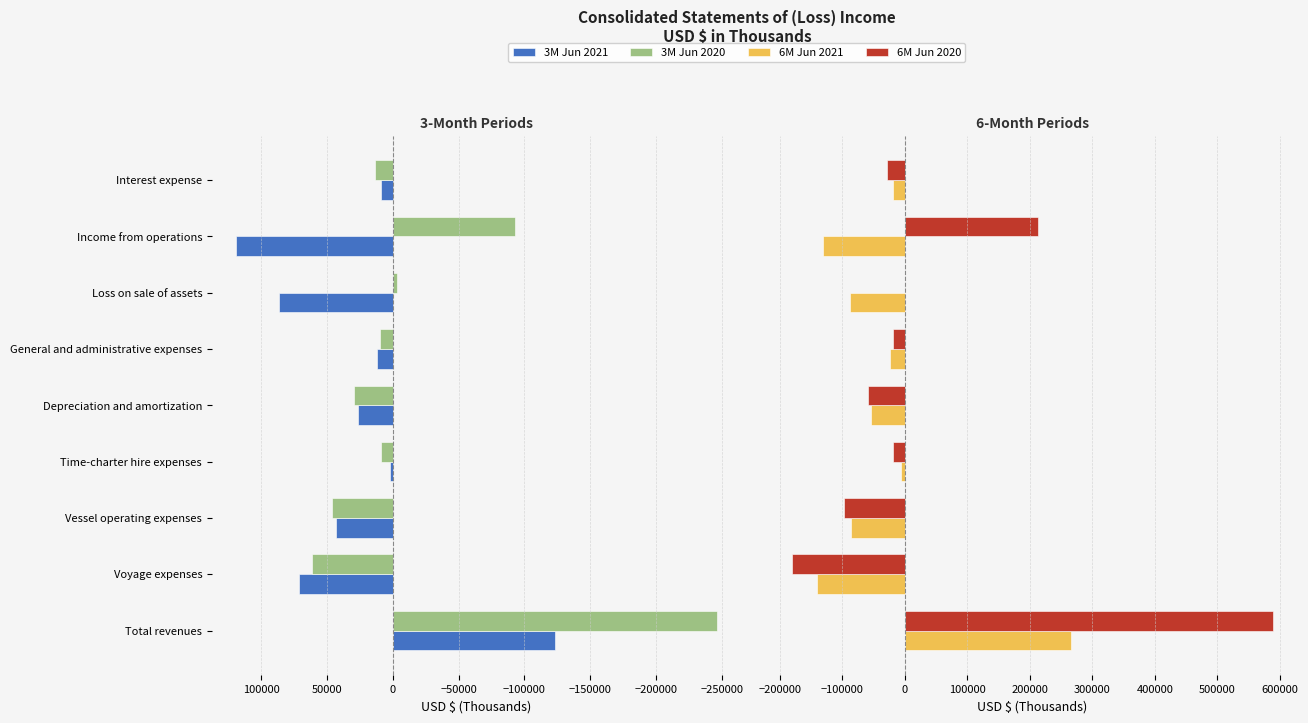

What are all the series names shown in the legend?

3M Jun 2021, 3M Jun 2020, 6M Jun 2021, 6M Jun 2020